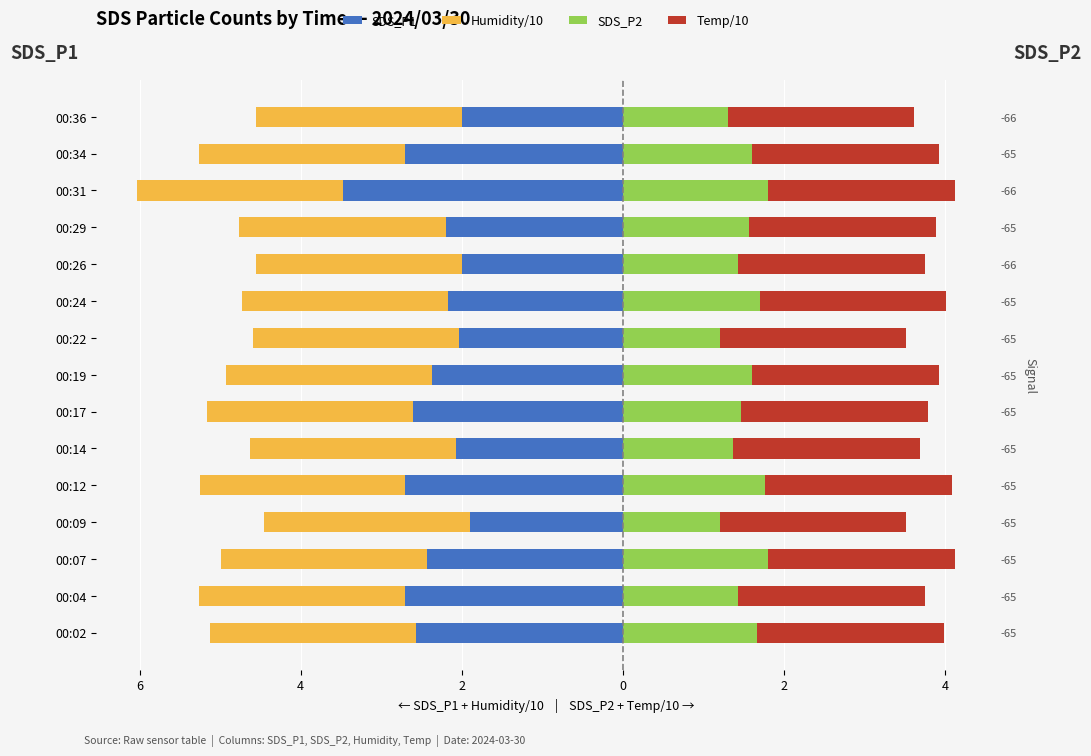

How many bars are there in total?

60